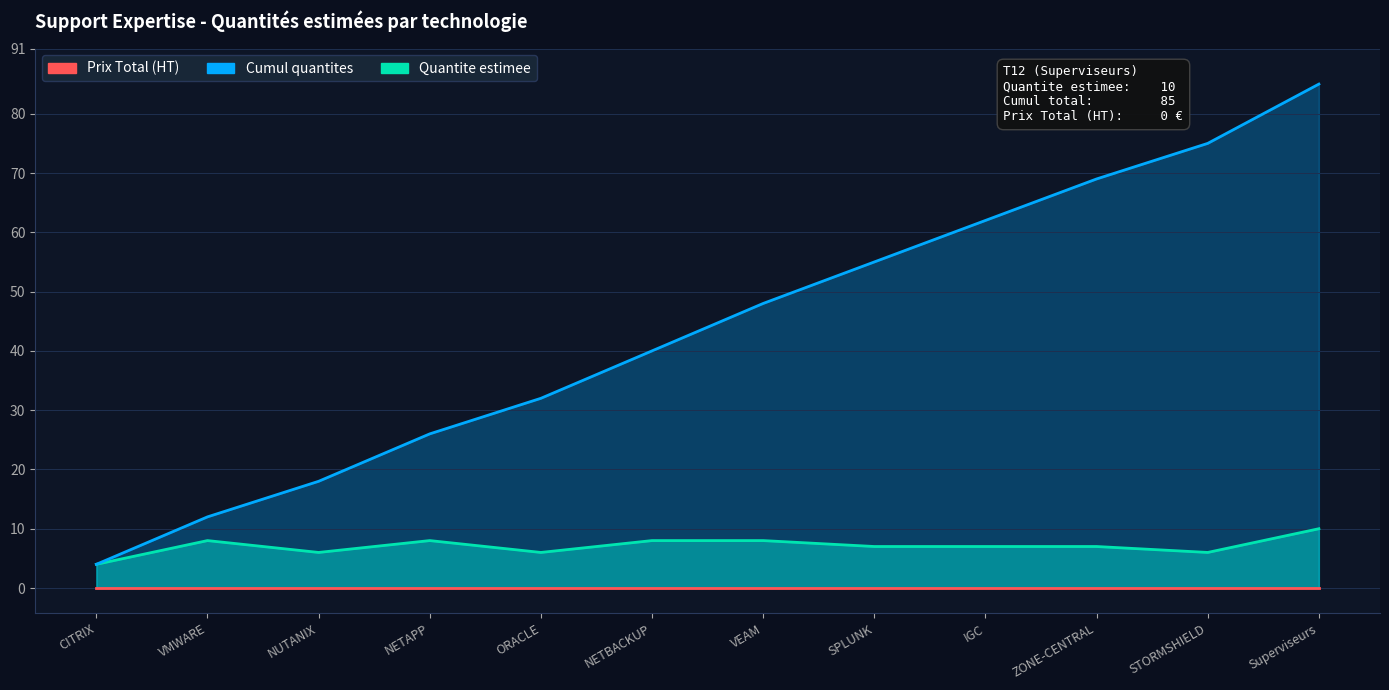

How many points are higher than both their immediate neighbors (excluding endpoints)?

2